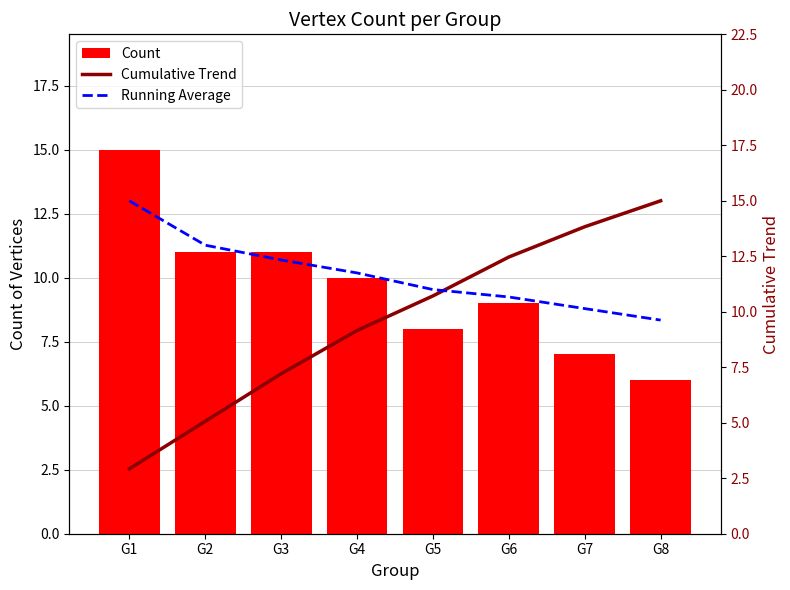

What is the value of the Cumulative Trend bar at the 8th from the left?

15.0